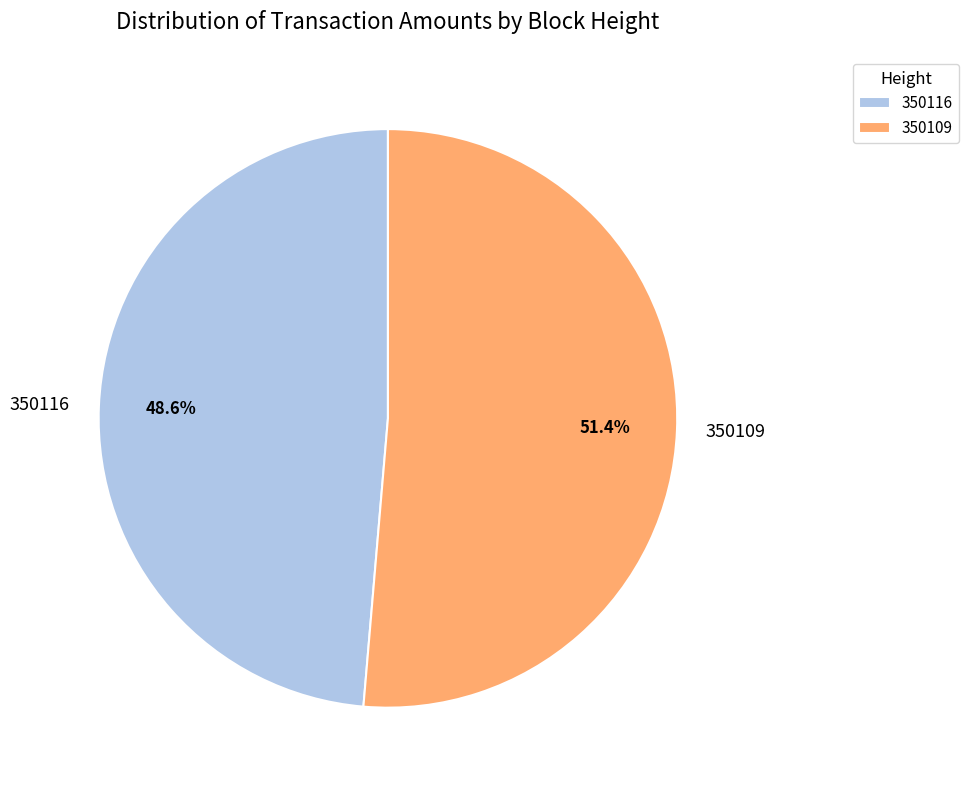

To the nearest percent, what is the difference between the 350116 and 350109 slice percentages?

3%